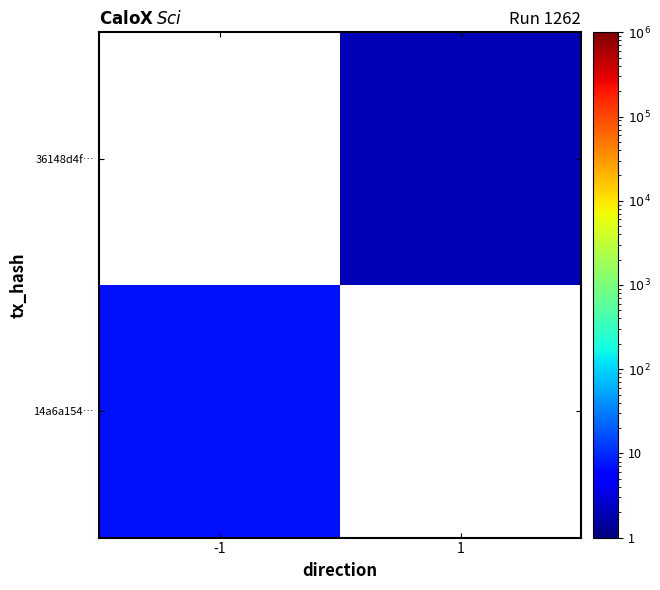

Rank the categories by 14a6a154… value from highest to lowest.

-1, 1